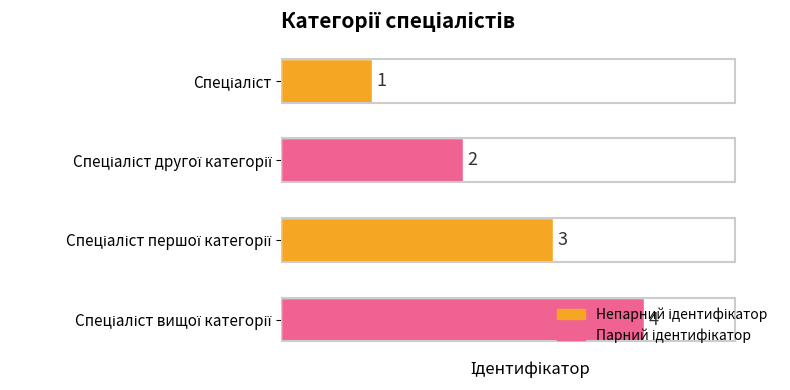

What is the value of the 3rd bar from the top?

3